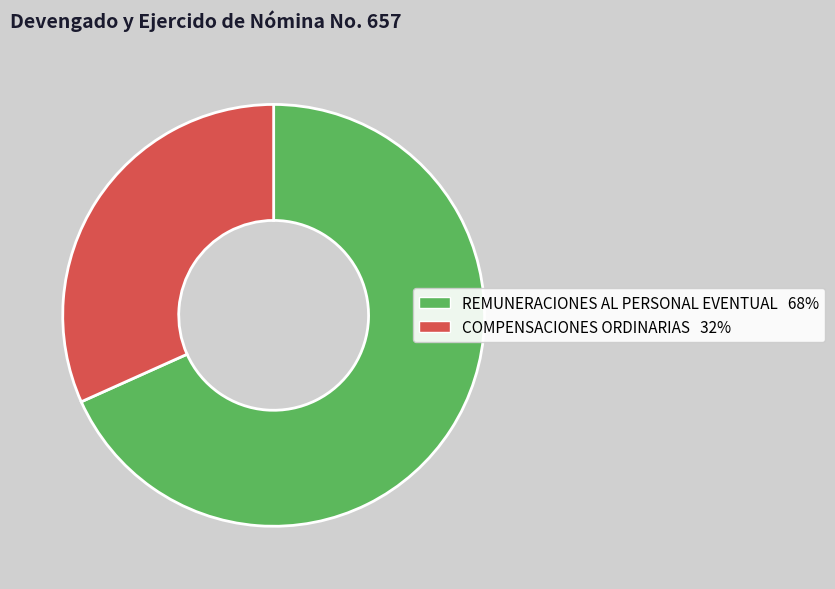

What is the smallest slice in the pie chart?

COMPENSACIONES ORDINARIAS